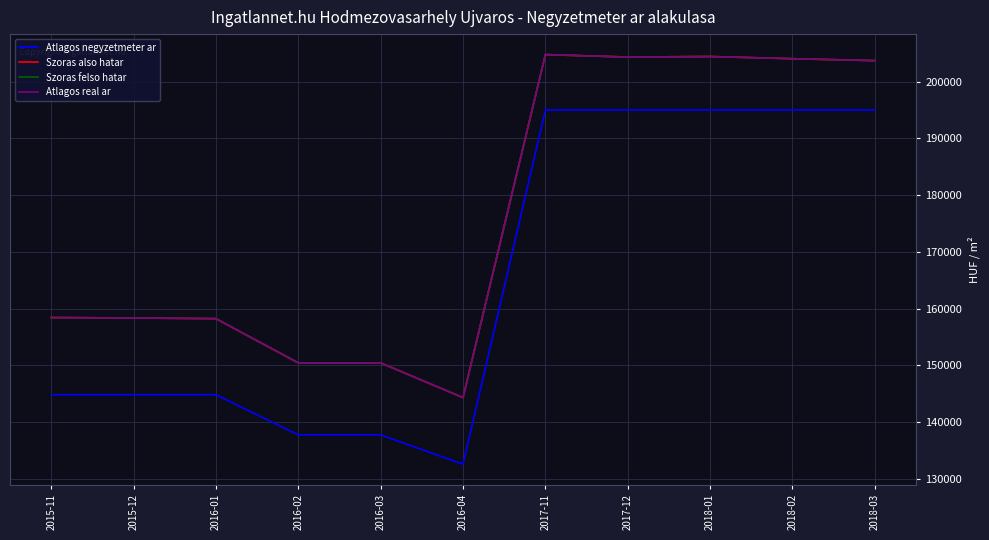

What is the difference between the Atlagos negyzetmeter ar values at 2016-04 and 2016-02?

5172